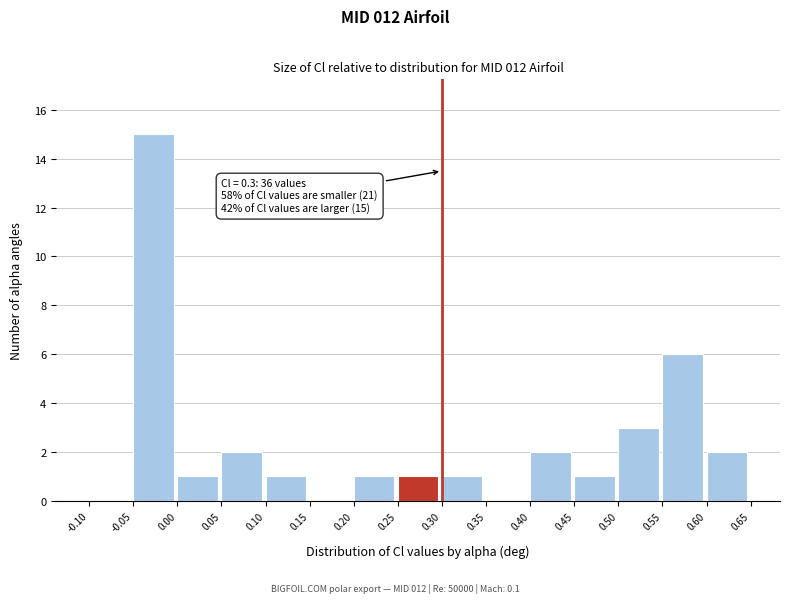

Which range on the x-axis has the tallest bar?

-0.05 to 0.00